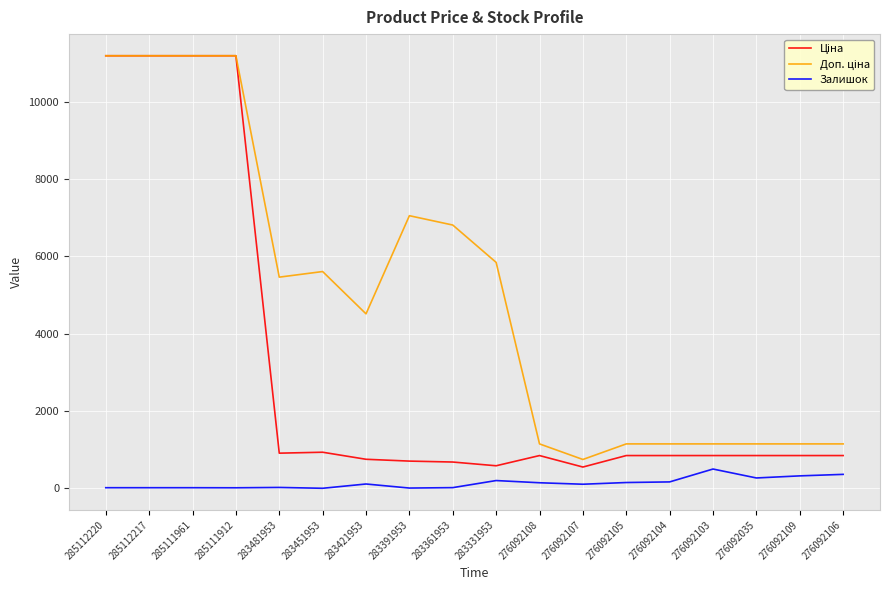

How many lines are shown in the chart?

3